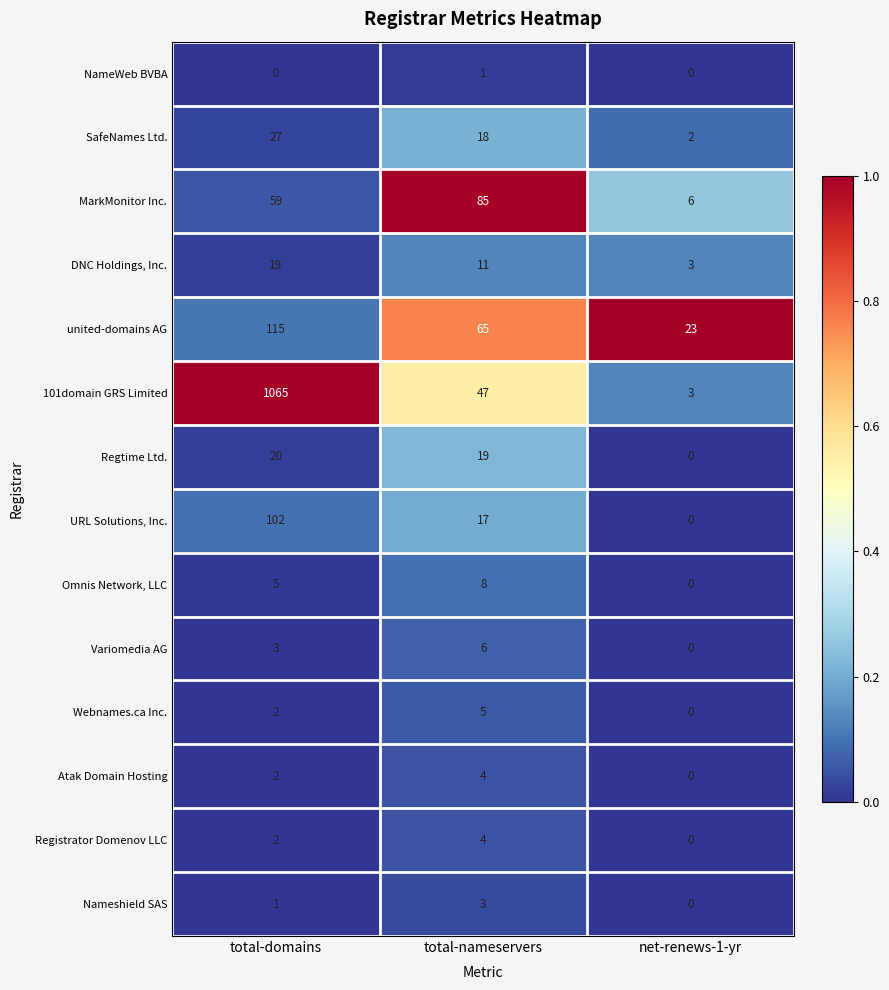

The MarkMonitor Inc. series shows 85 at total-nameservers. True or false?

True